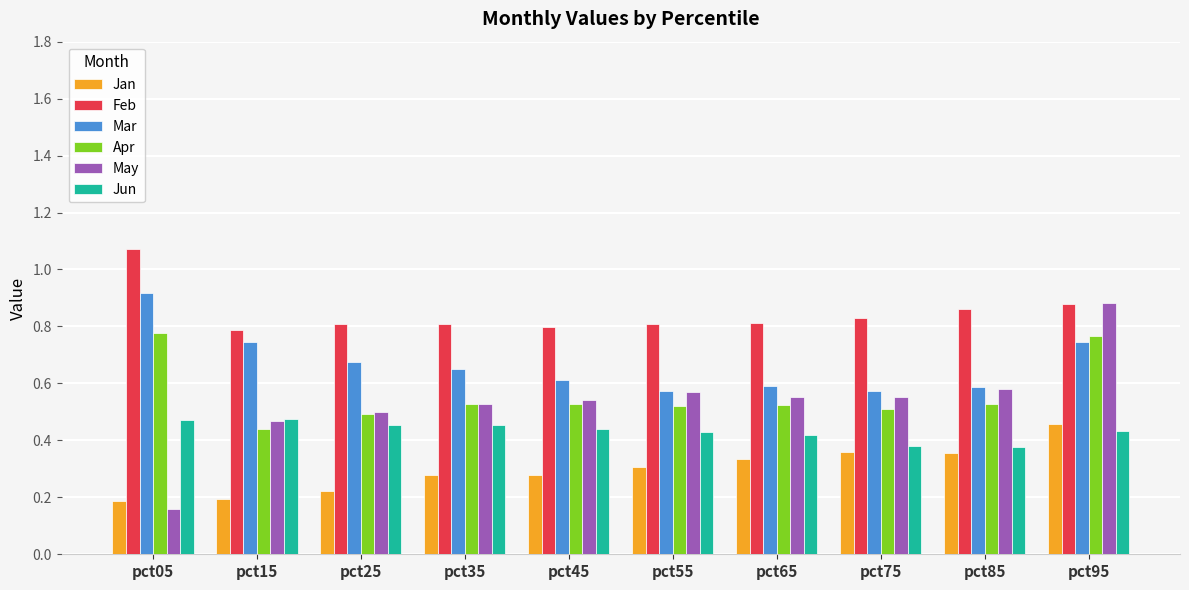

How many bars are there in total?

60